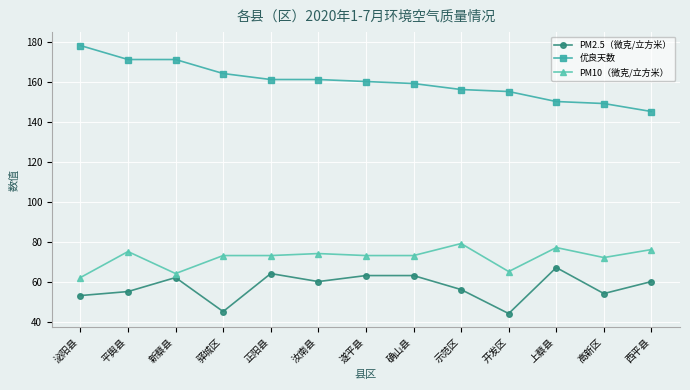

What is the smallest value displayed?

44